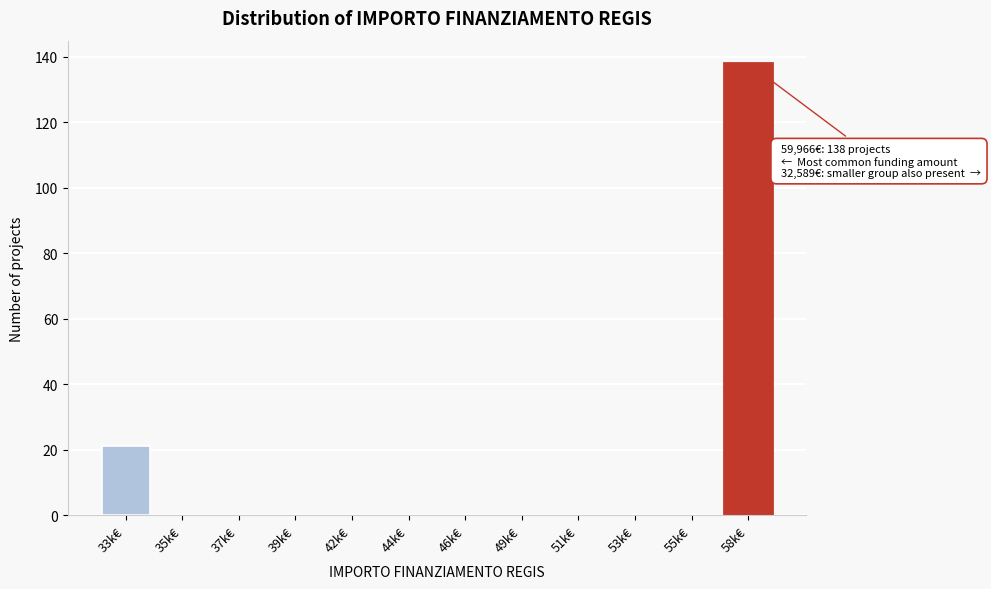

Reading left to right, transcribe all the data shown in this chart.

33k€=21	35k€=0	37k€=0	39k€=0	42k€=0	44k€=0	46k€=0	49k€=0	51k€=0	53k€=0	55k€=0	58k€=138